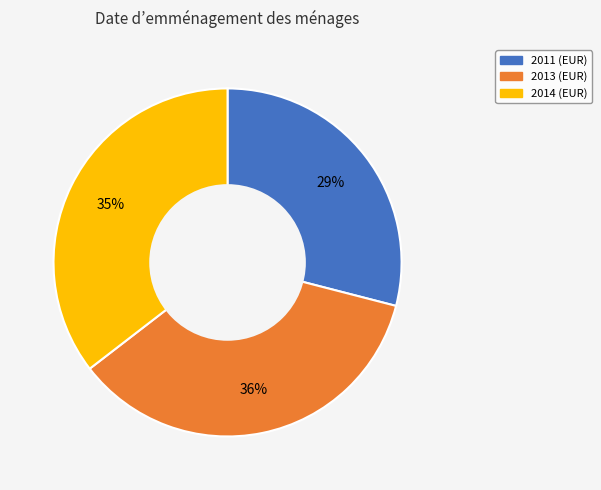

What is the smallest slice in the pie chart?

2011